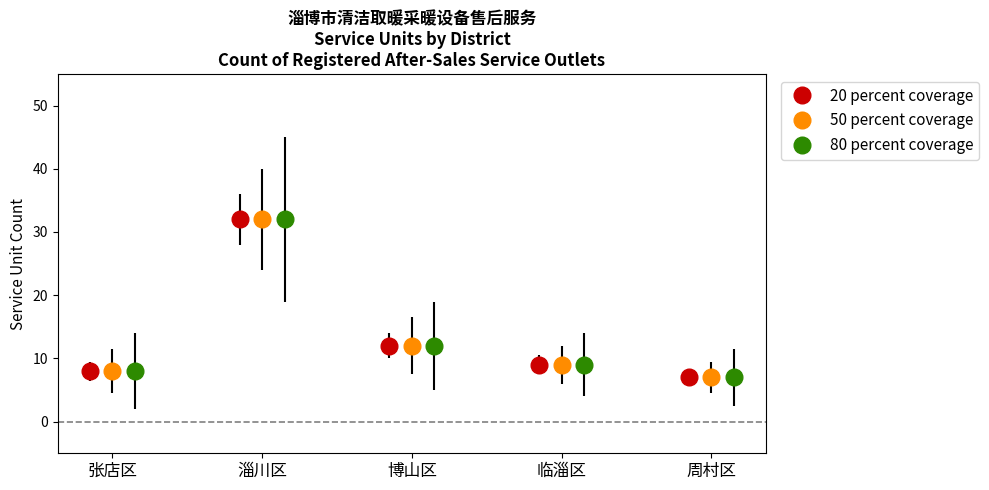

What is the value of the 20 percent coverage bar at the 3rd from the left?

12